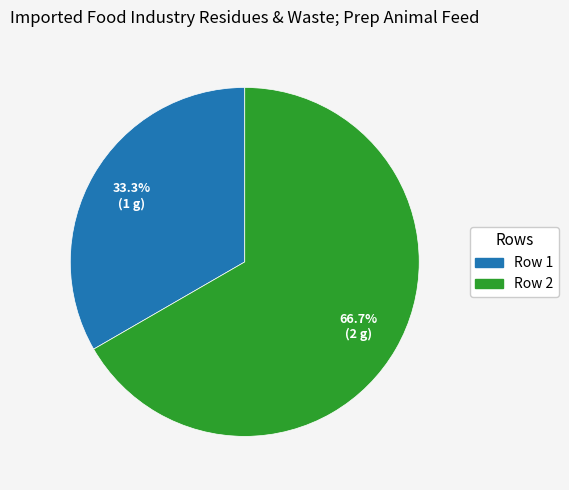

Is it true that Row 2 is 67% of the pie?

True